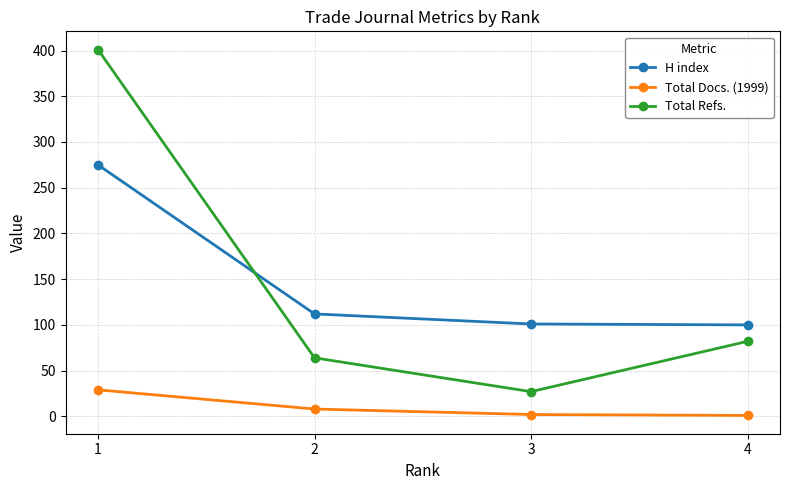

What is the maximum value shown in the chart?

401